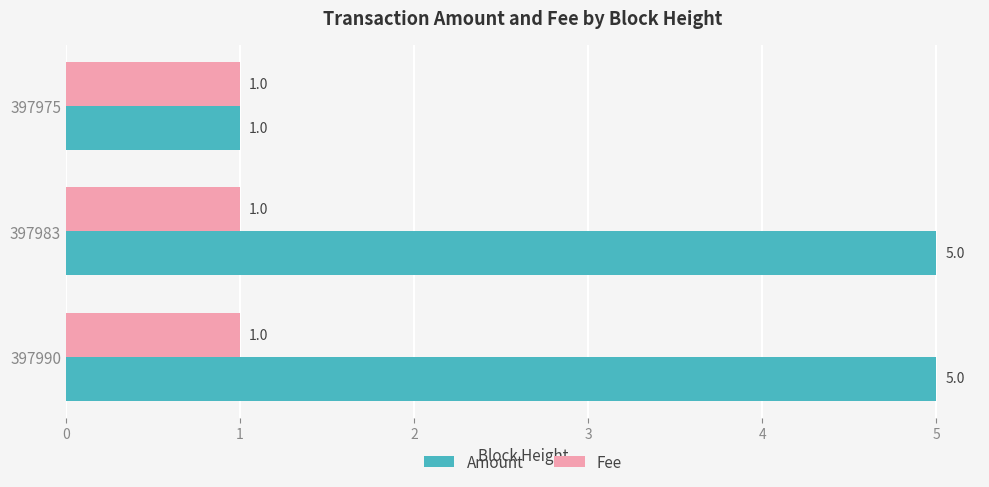

Which category has the lowest value in the Amount series?

397975